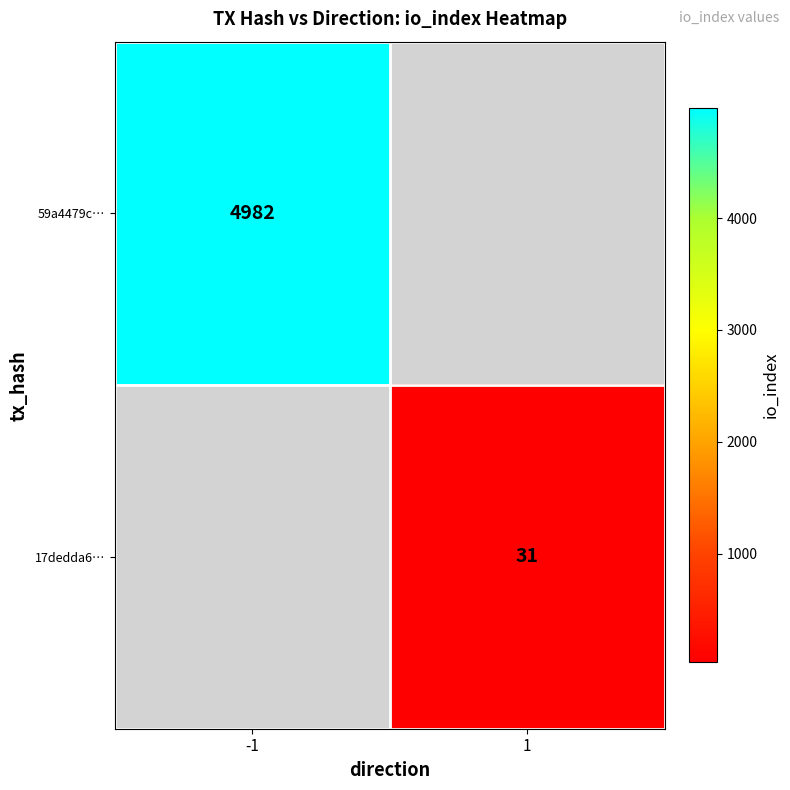

What is the minimum value shown in the chart?

31.0